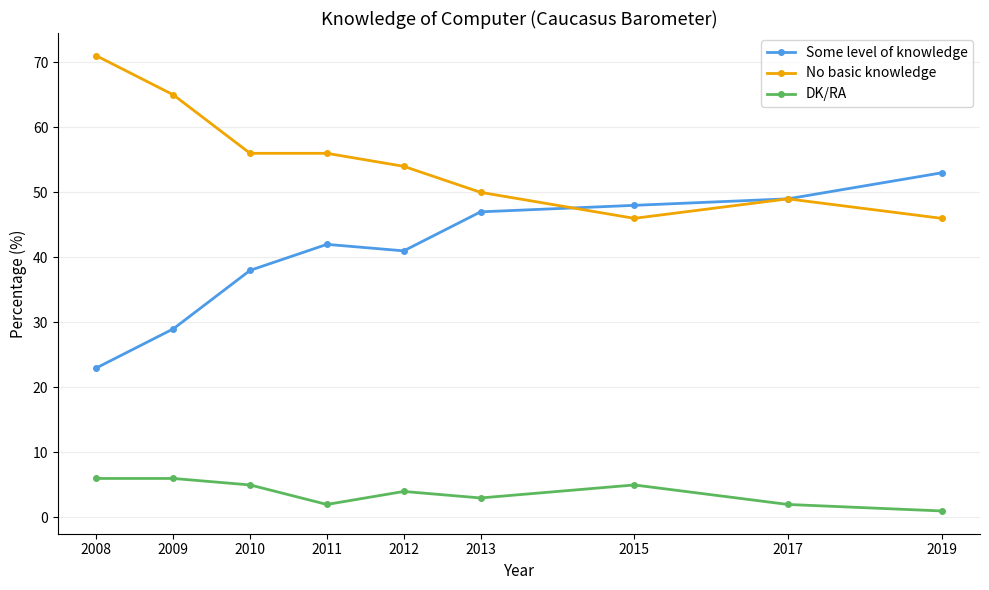

The value of No basic knowledge at 2013 is 50. True or false?

True